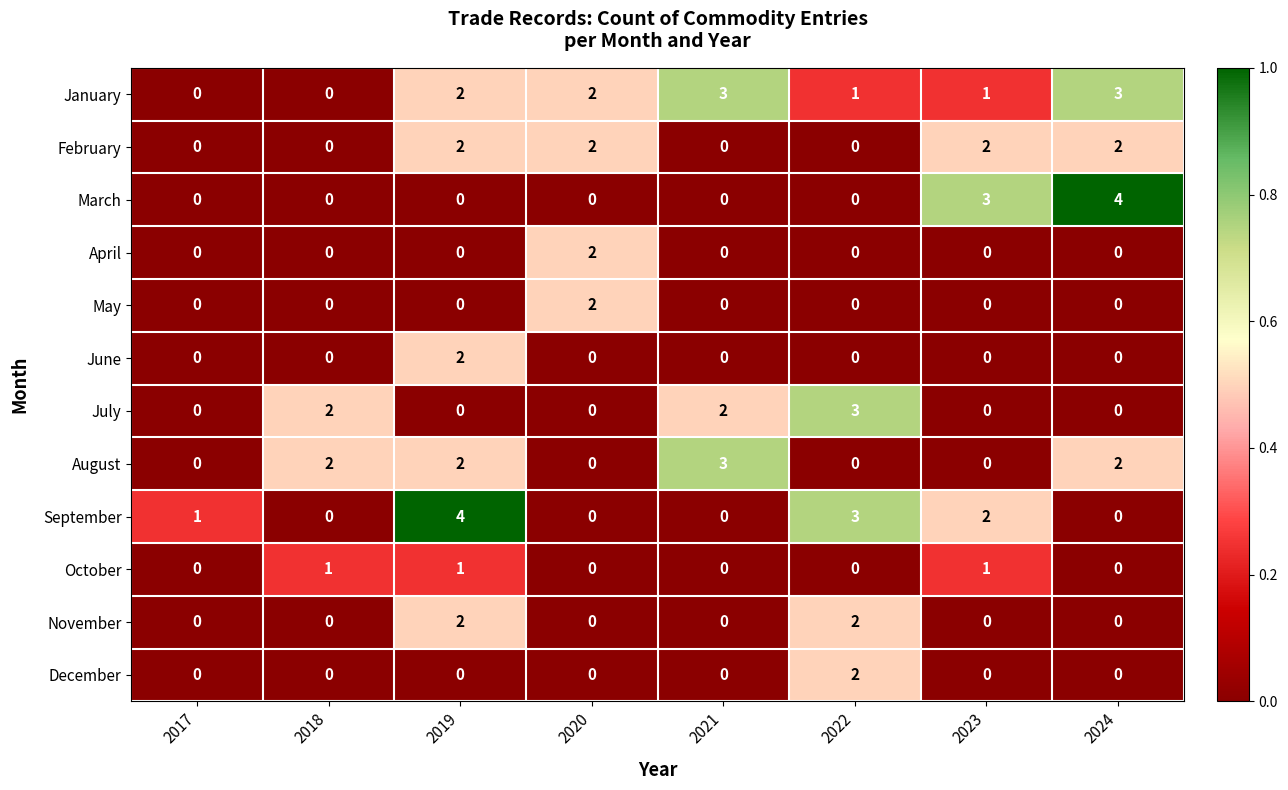

What is the sum of all February values?

8